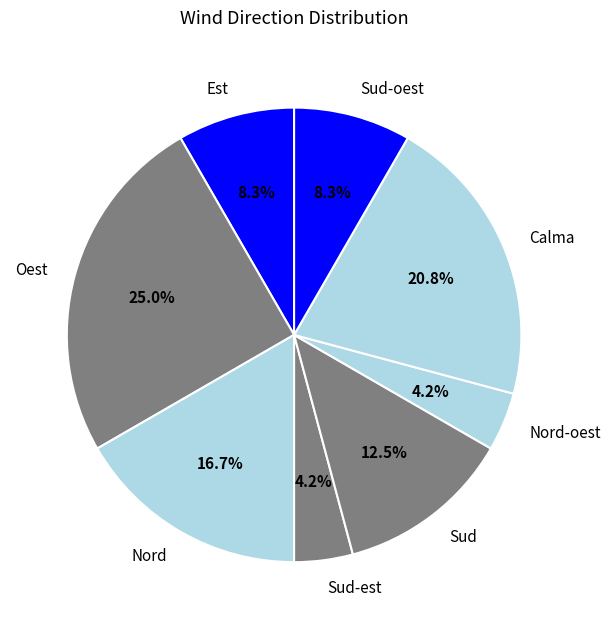

To the nearest percent, what is the combined percentage of Nord-oest and Nord?

21%